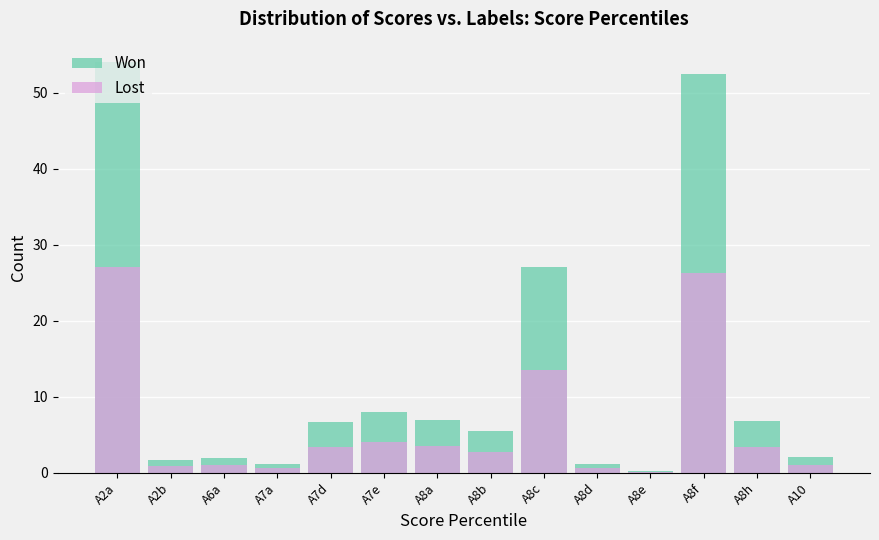

At which label does Lost reach its peak?

A2a